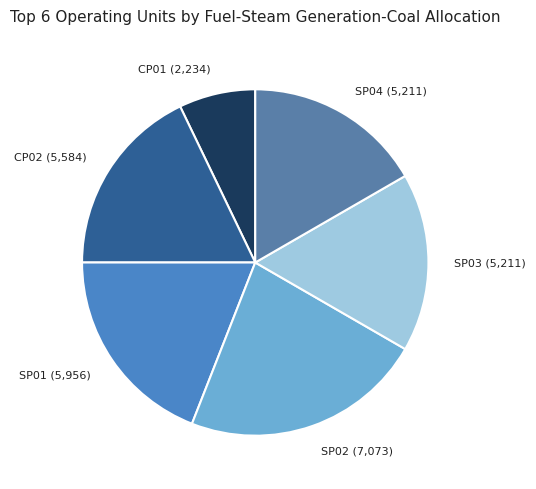

Is the sum of SP04 (5,211) and CP02 (5,584) greater than half?

No